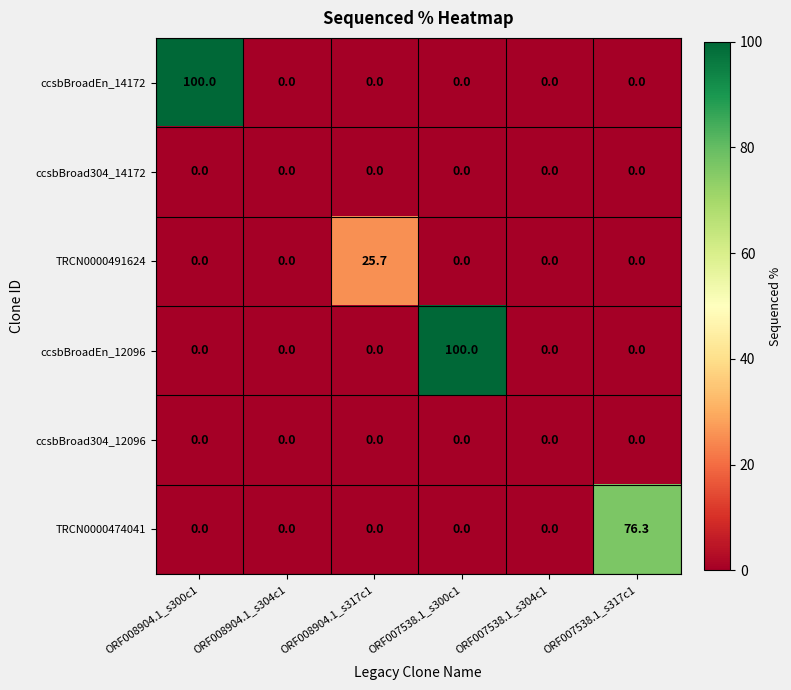

True or false: TRCN0000474041 has a value of 76.3 at ORF007538.1_s317c1.

True